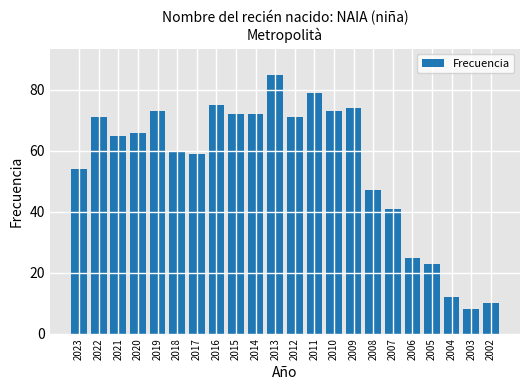

Which has a higher value, 2012 or 2006?

2012